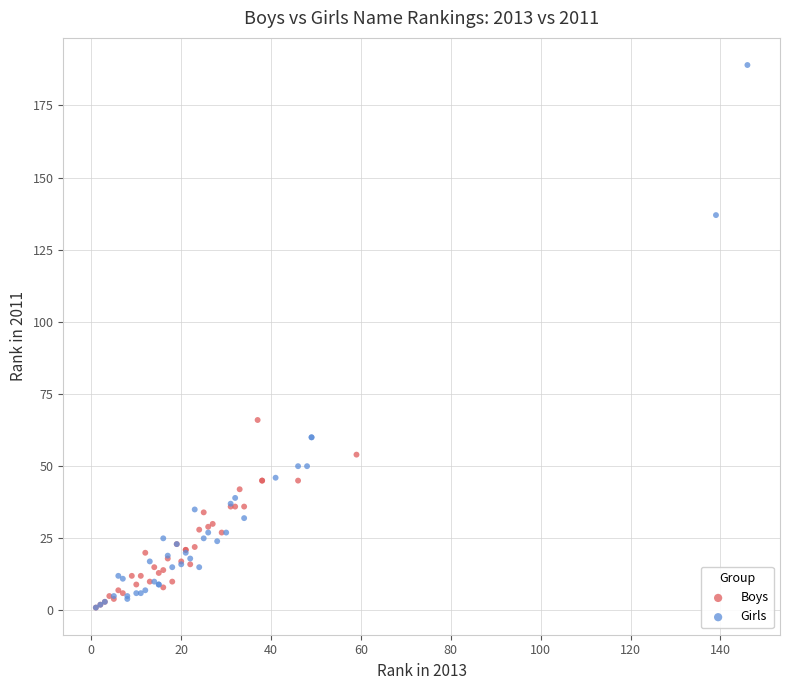

Which series has the widest spread of Y values?

Girls